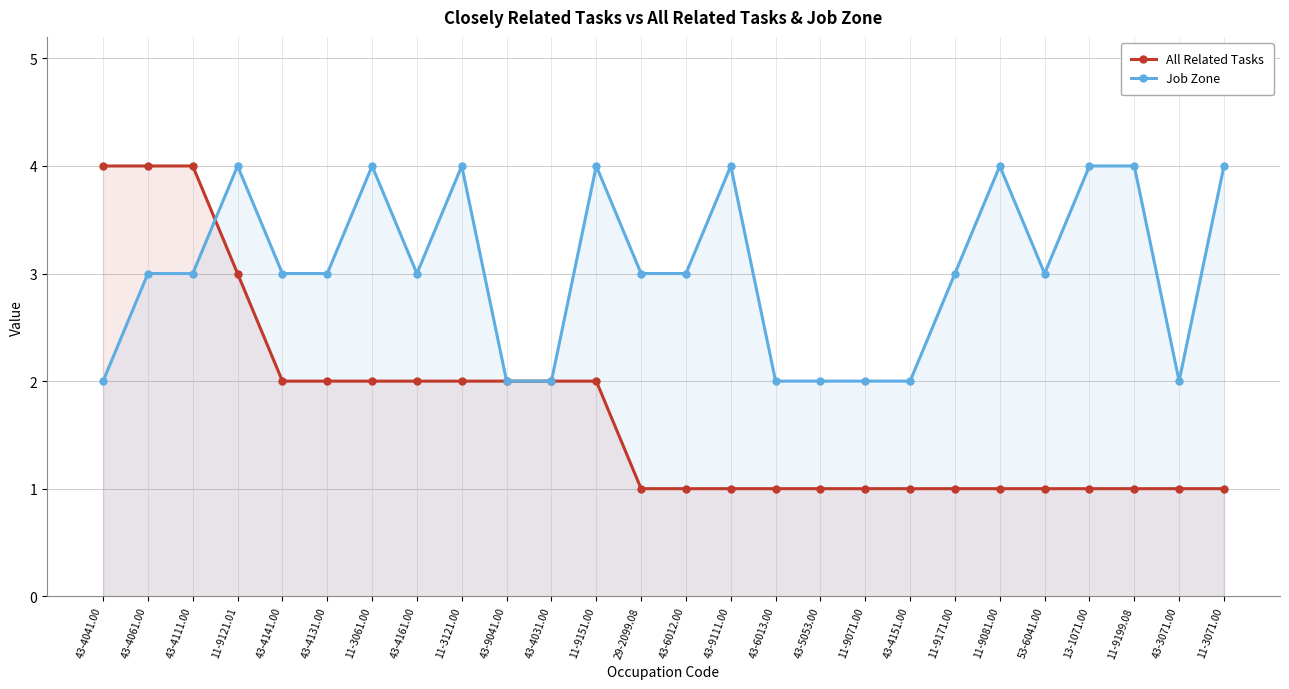

In Job Zone, how many points are higher than both neighbors (excluding endpoints)?

6